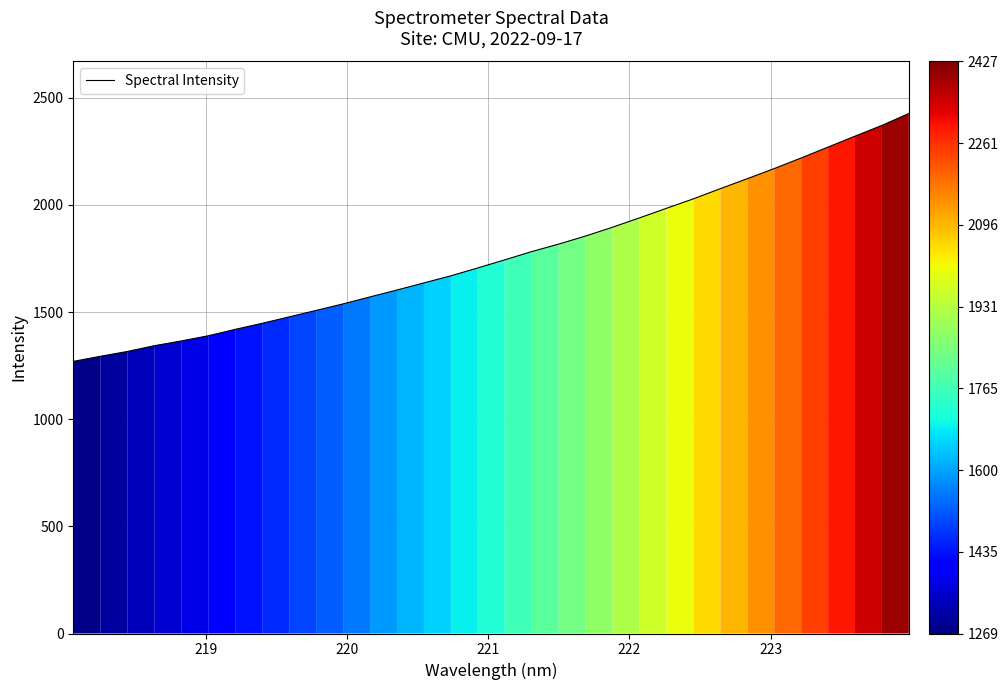

What is the minimum value shown in the chart?

1270.0